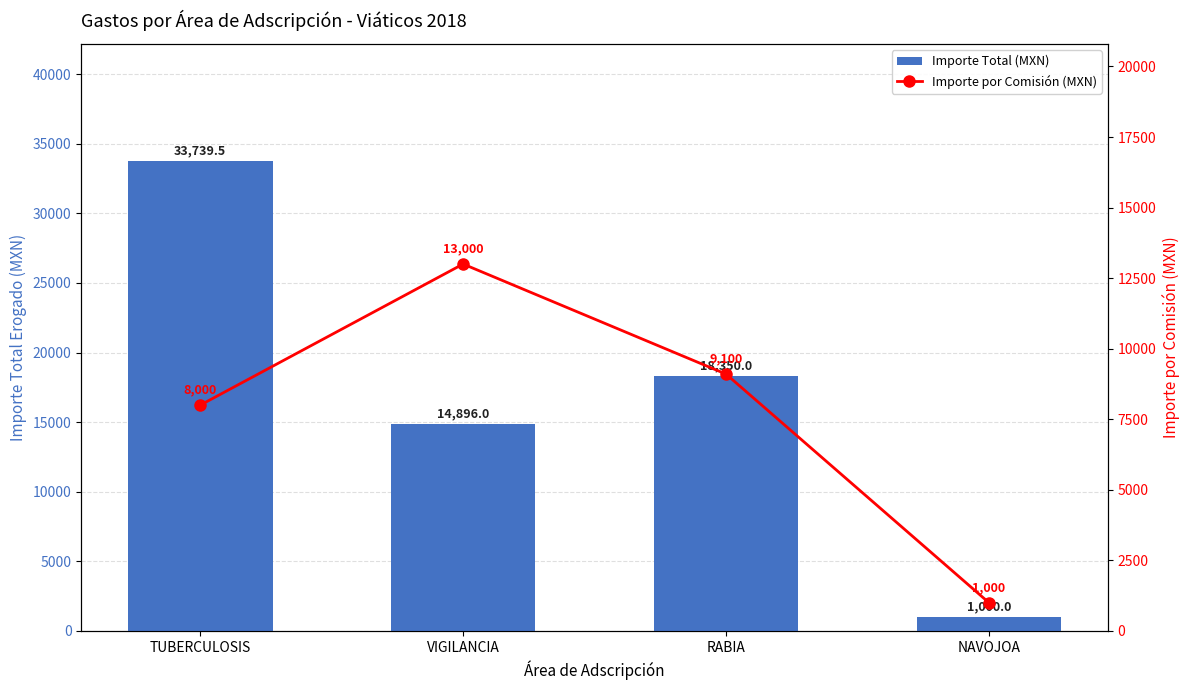

How many values in the Importe Total (MXN) series are below 18350?

2